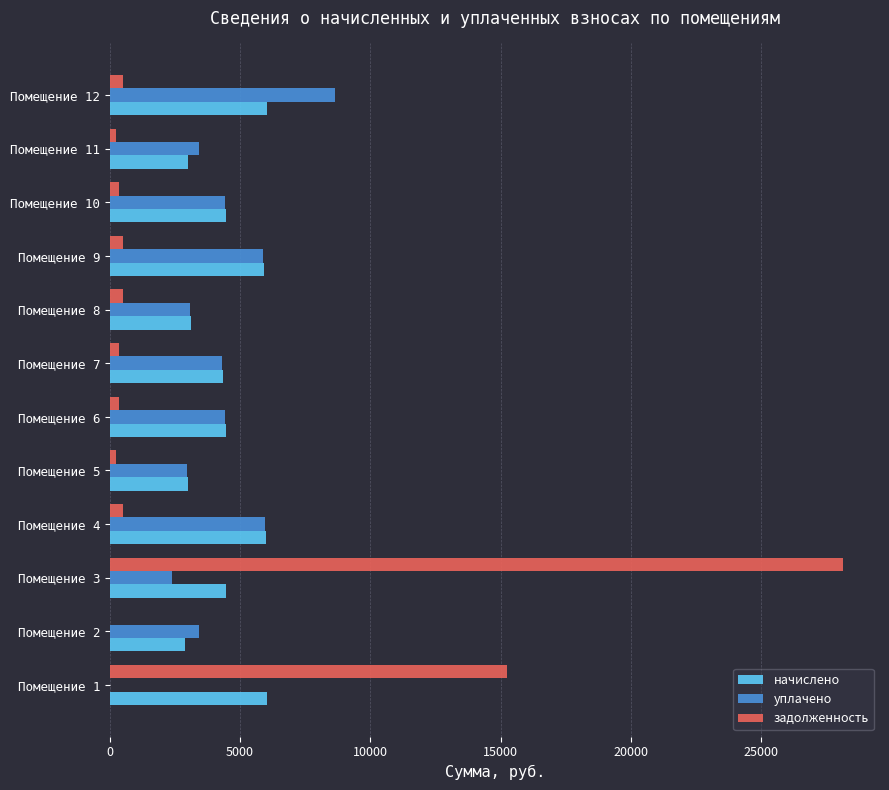

The value of уплачено at Помещение 4 is 2553.8. True or false?

False